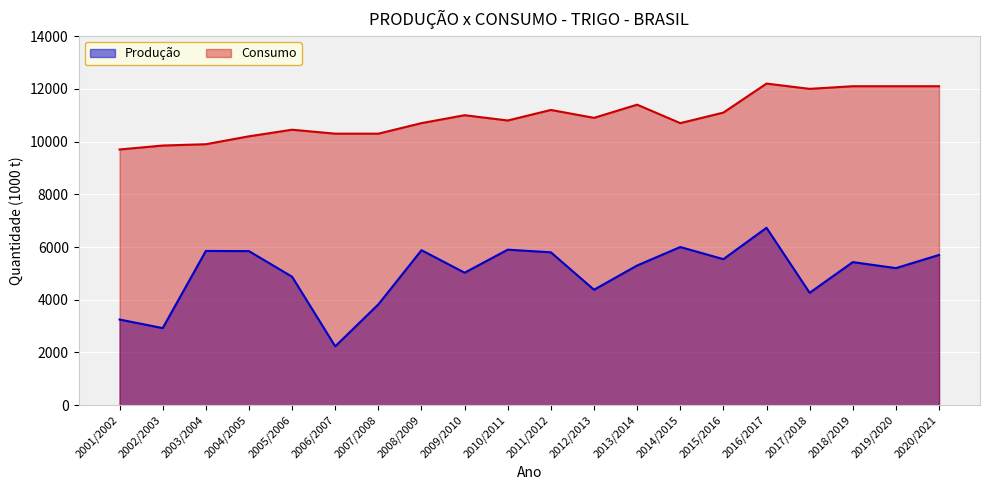

At 2004/2005, list the series in order from smallest to largest.

Produção, Consumo